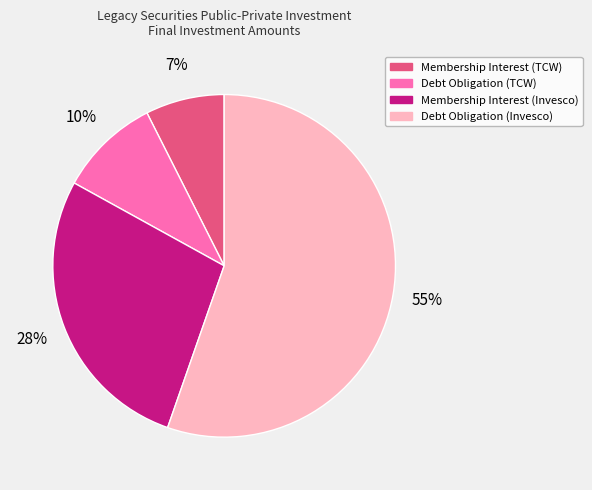

Combined, do Membership Interest (TCW) and Membership Interest (Invesco) account for over 50%?

No